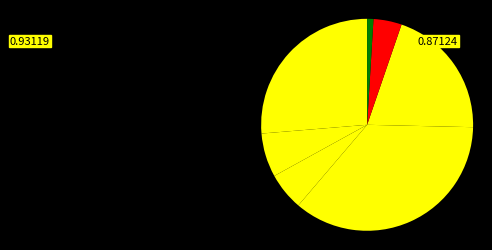

How many slices are in this pie chart?

7